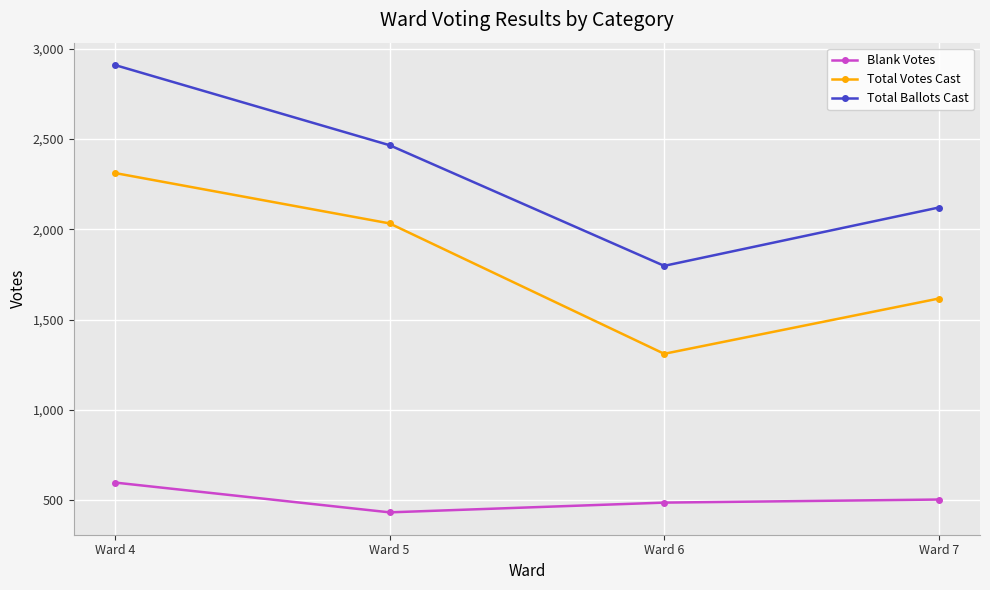

True or false: Total Votes Cast and Total Ballots Cast cross at least once.

False